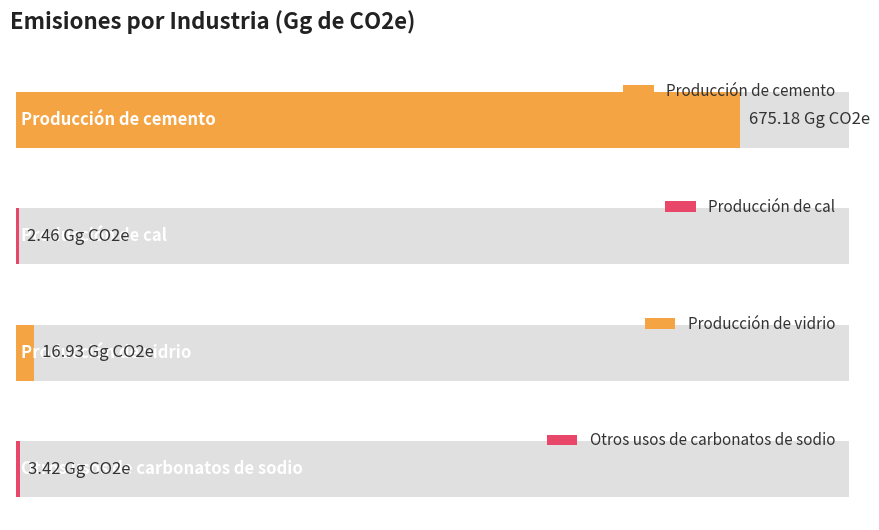

At which label is the value closest to 338?

Producción de vidrio